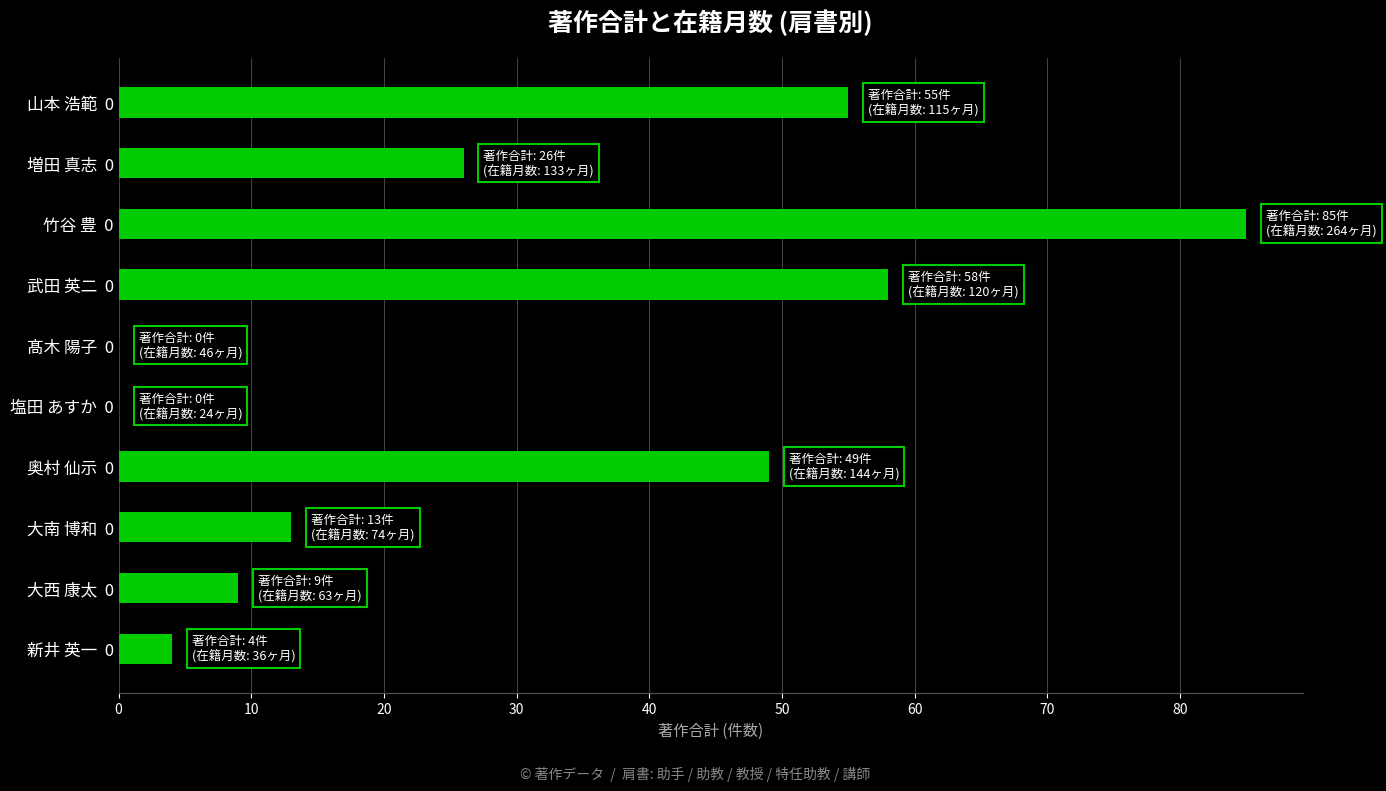

Which category has the highest value across all series?

竹谷 豊  0